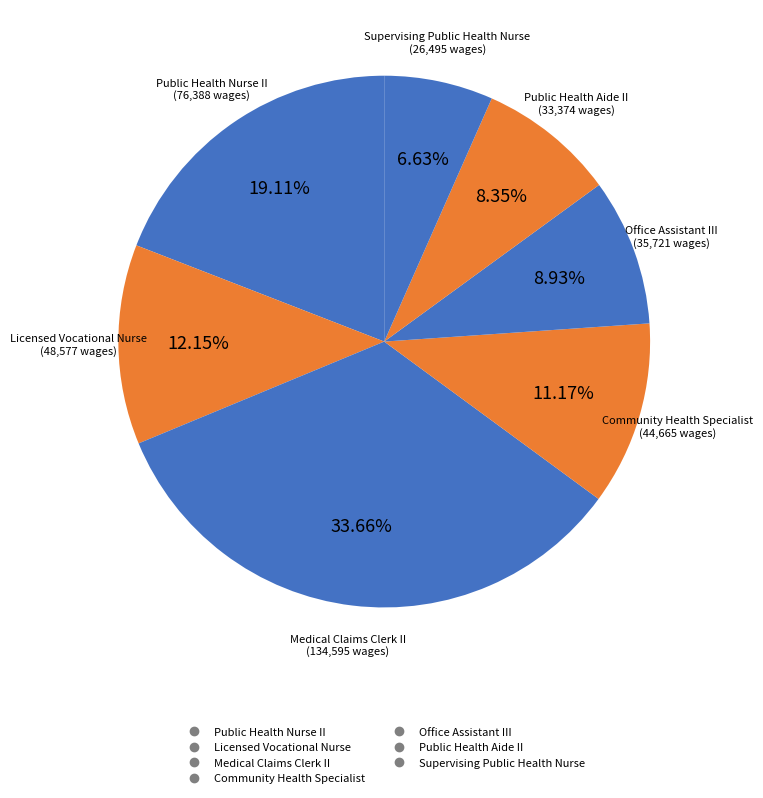

How many segments does this pie chart have?

7